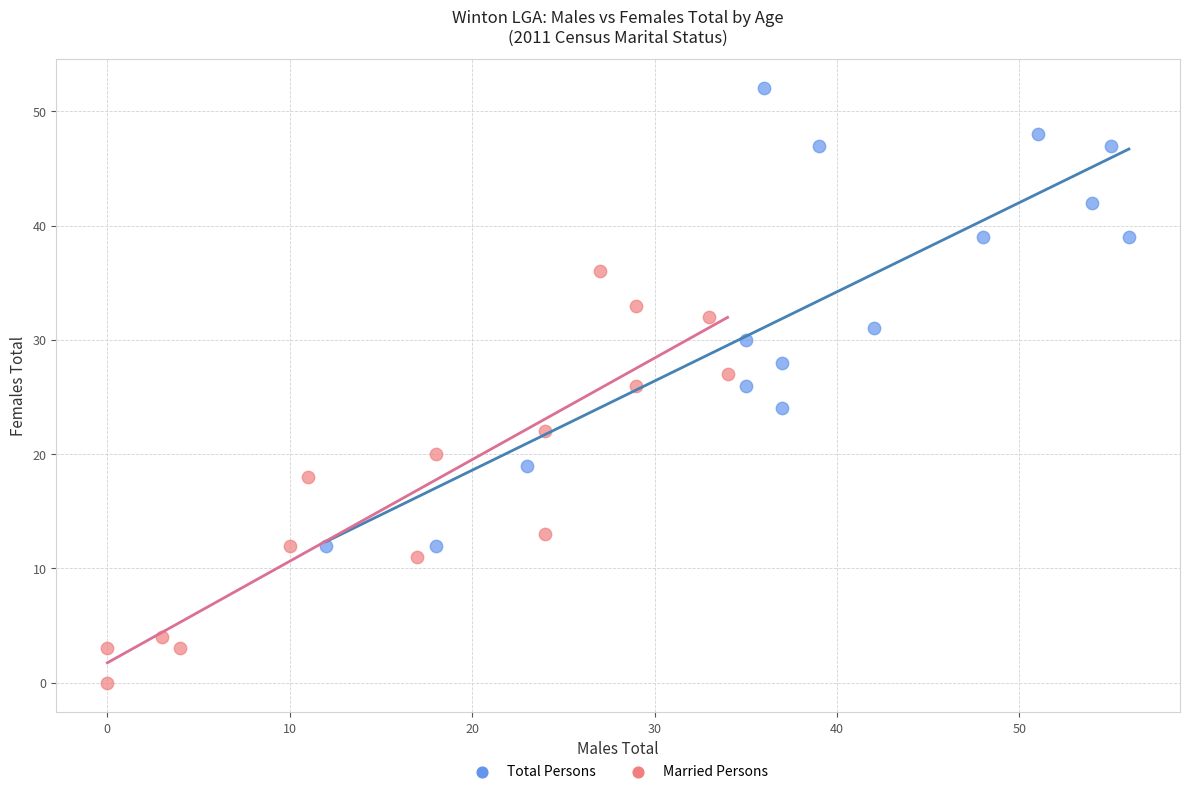

Which series reaches the minimum Y coordinate?

Married Persons